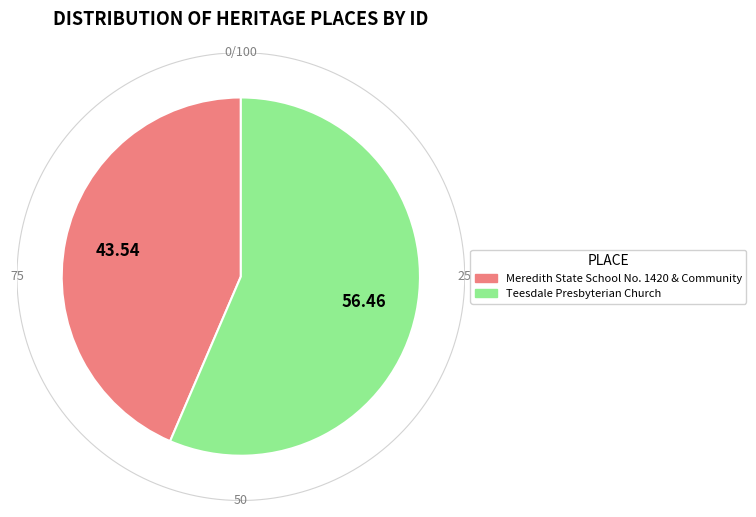

Which category has the biggest portion of the pie?

Teesdale Presbyterian Church